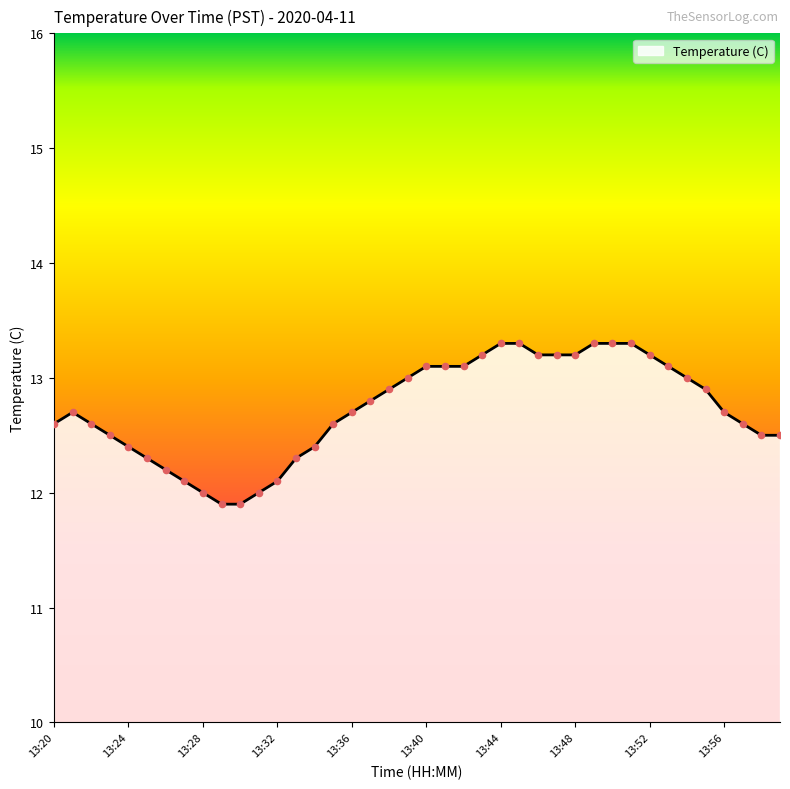

What is the difference between the maximum and minimum values?

1.4